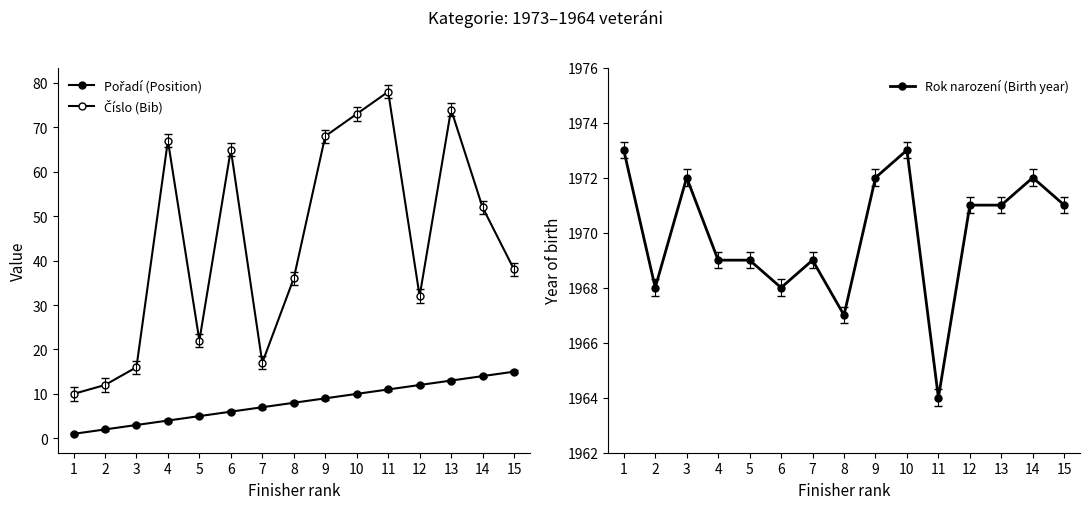

List the series in order of their peak value, highest first.

Rok narození (Birth year), Číslo (Bib), Pořadí (Position)